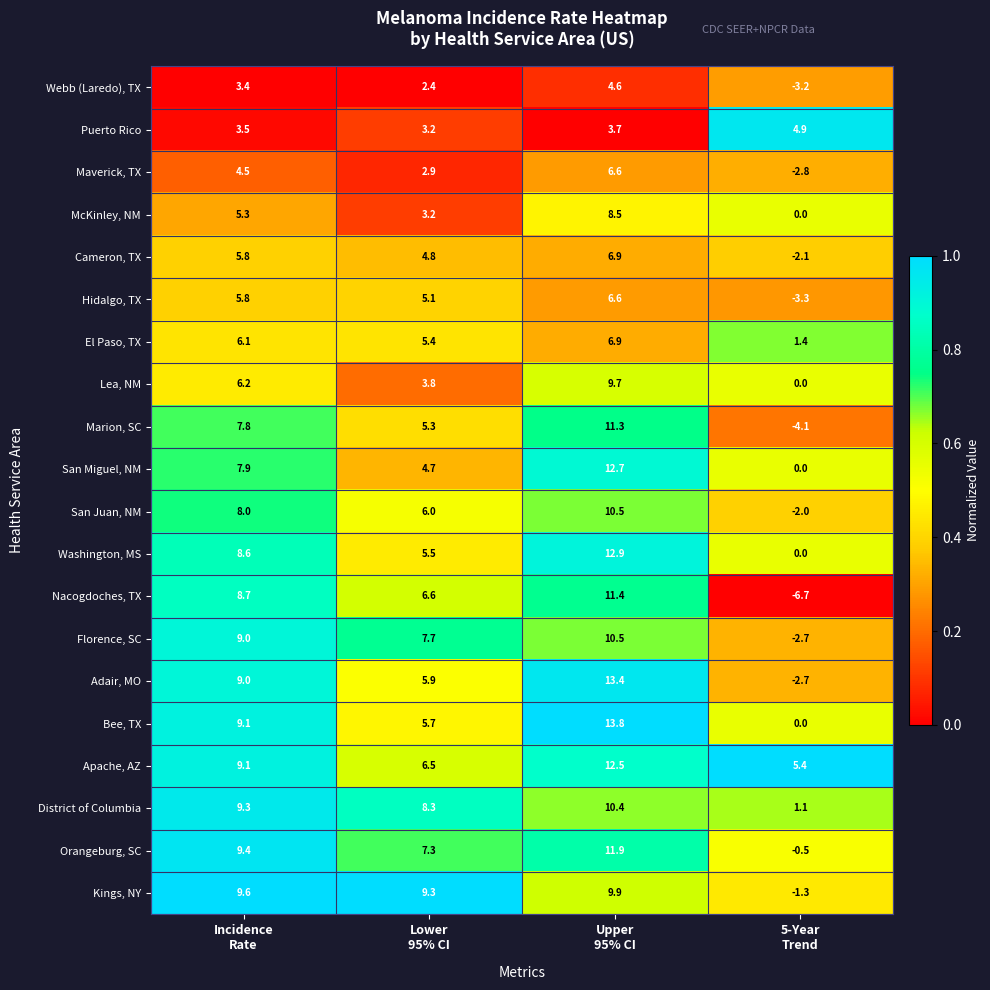

At how many categories does at least one series exceed 7?

3